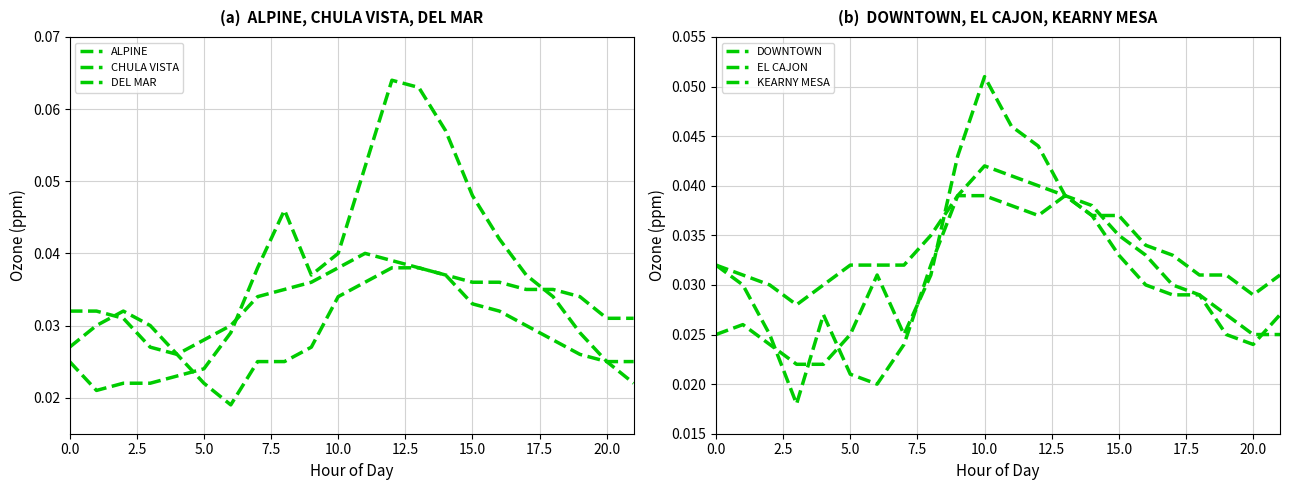

Where is the first local minimum for ALPINE?

2.5